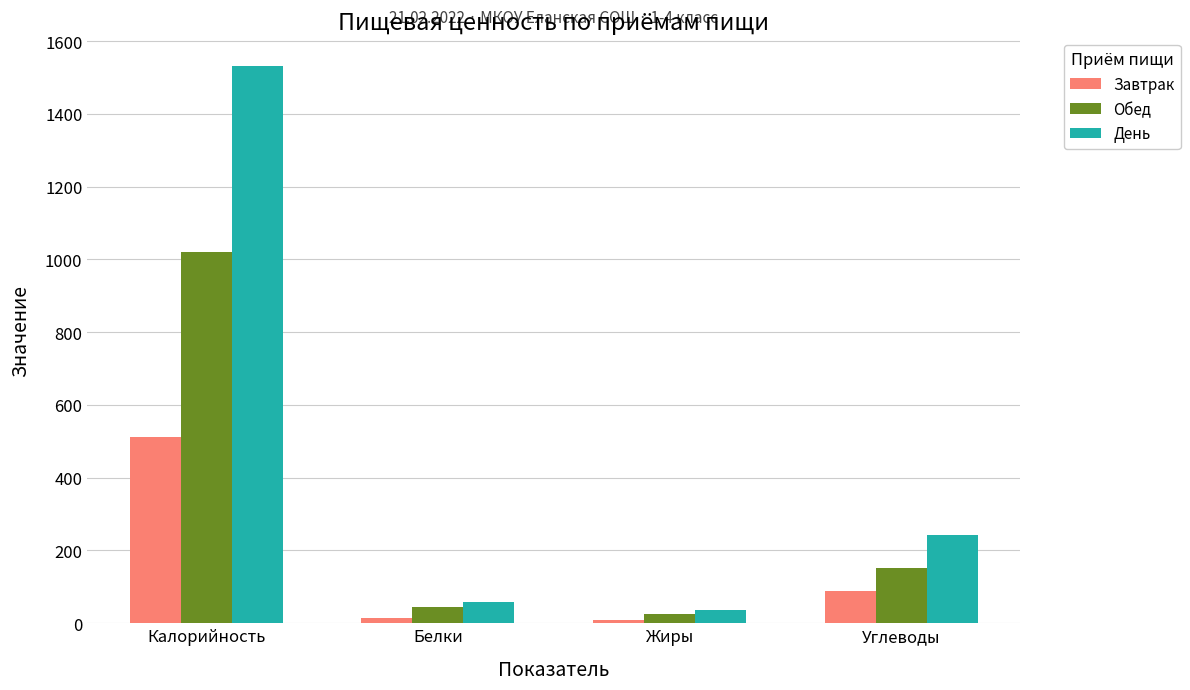

Which series changed the most between Белки and Углеводы?

День